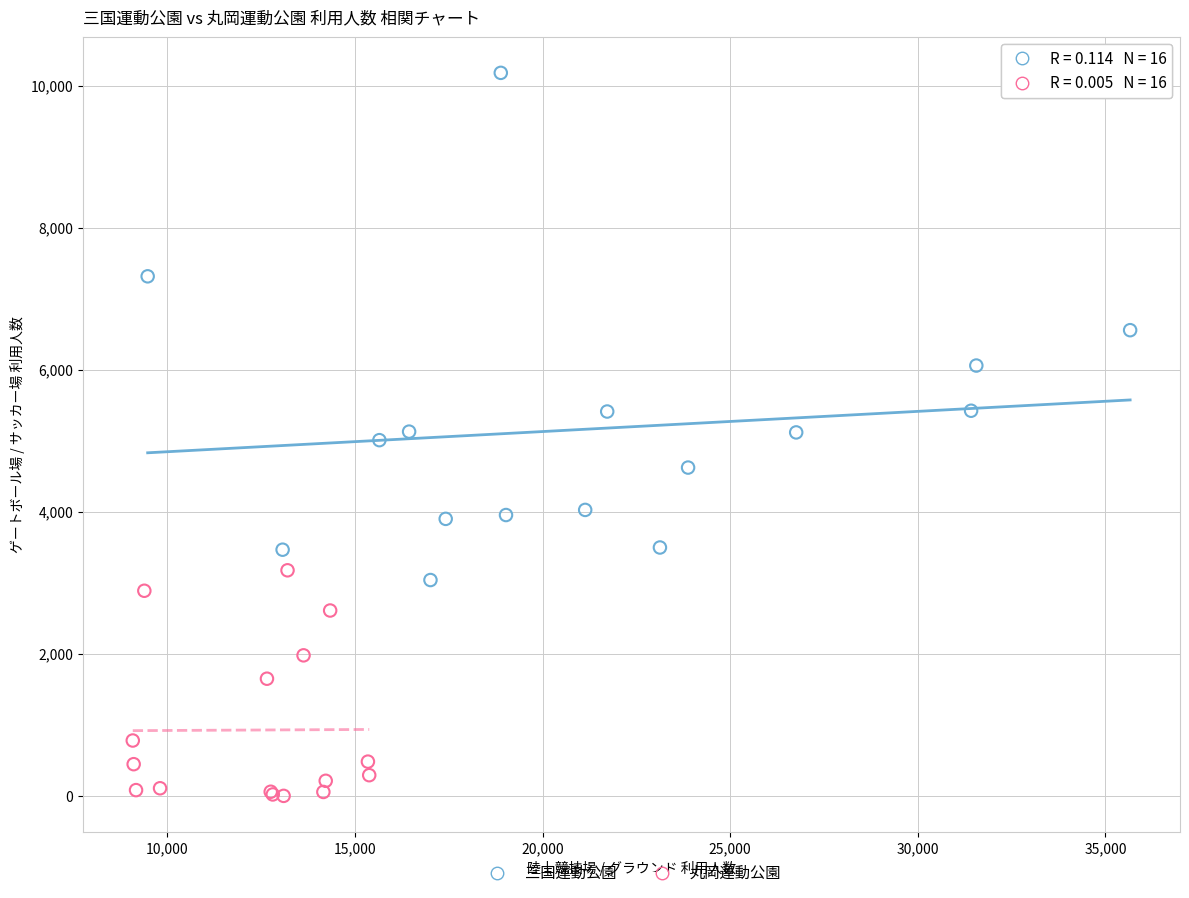

Which series has the largest Y range (max minus min)?

三国運動公園